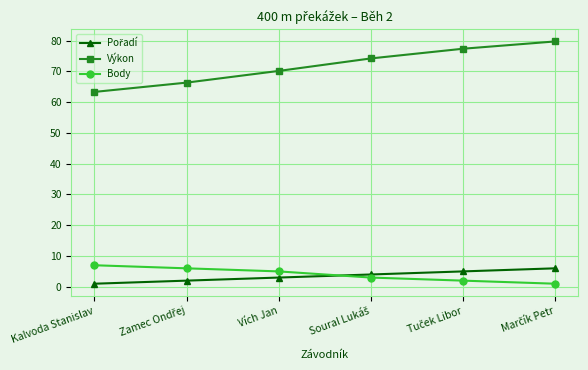

At how many categories does at least one series exceed 53?

6